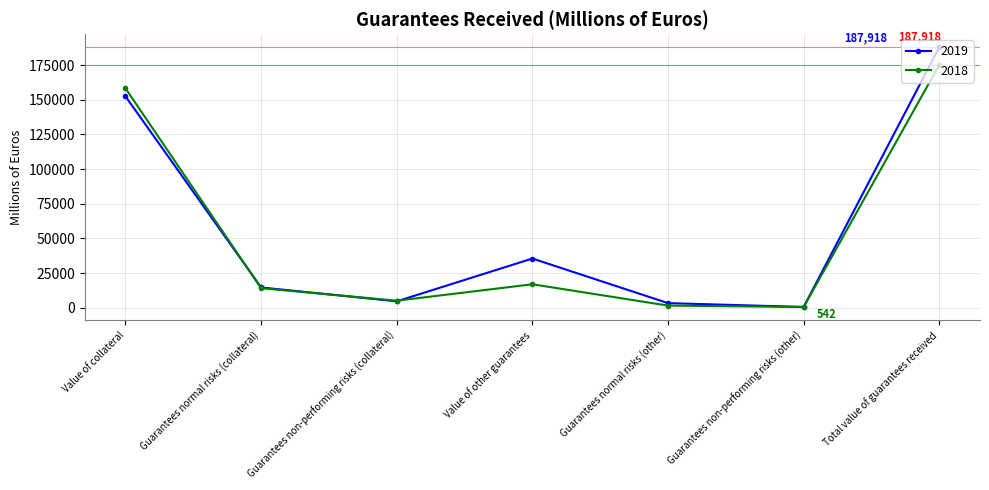

True or false: 2019 has more than 2 interior local peaks.

False